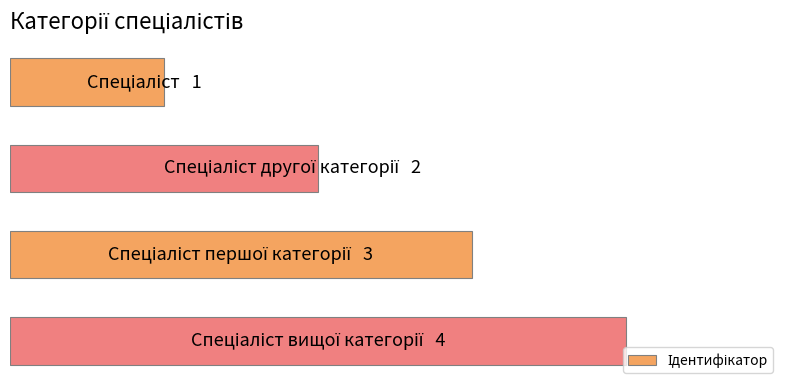

What is the difference between the second highest and minimum values?

2